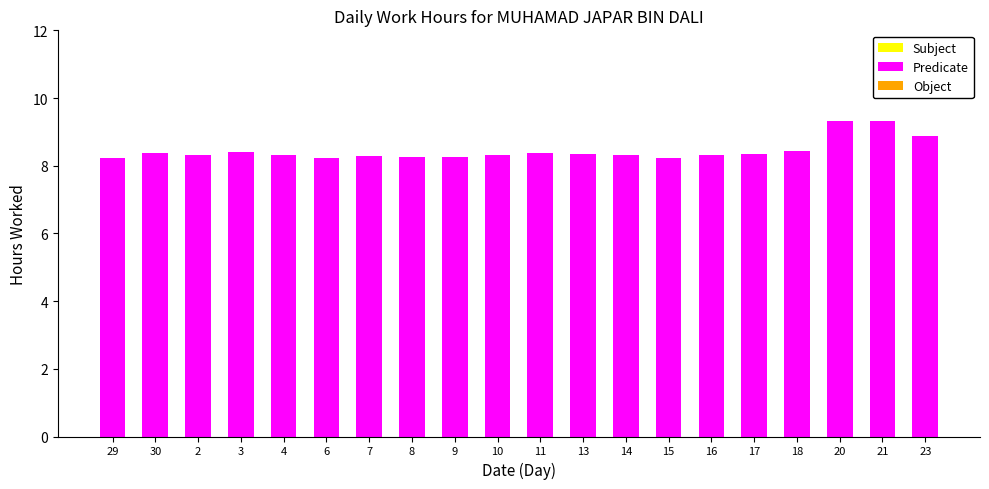

What is the change in value from 8 to 21?

+1.1